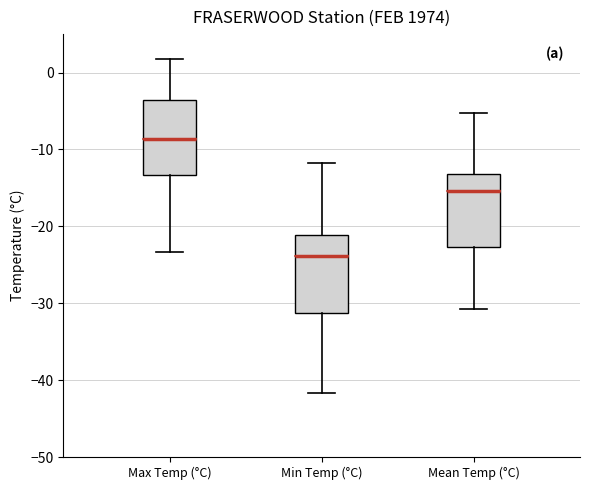

Which box has the highest median line?

Max Temp (°C)